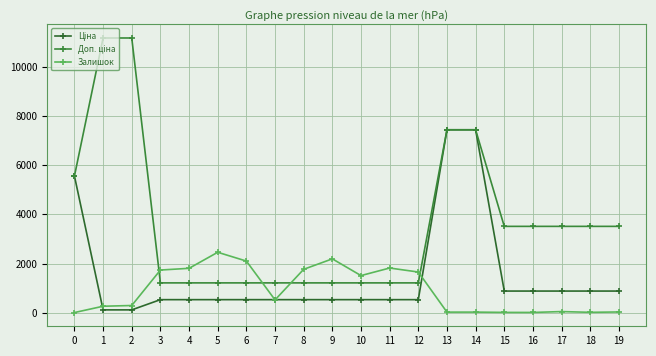

What is the difference between the highest and lowest values at 3?

1205.8